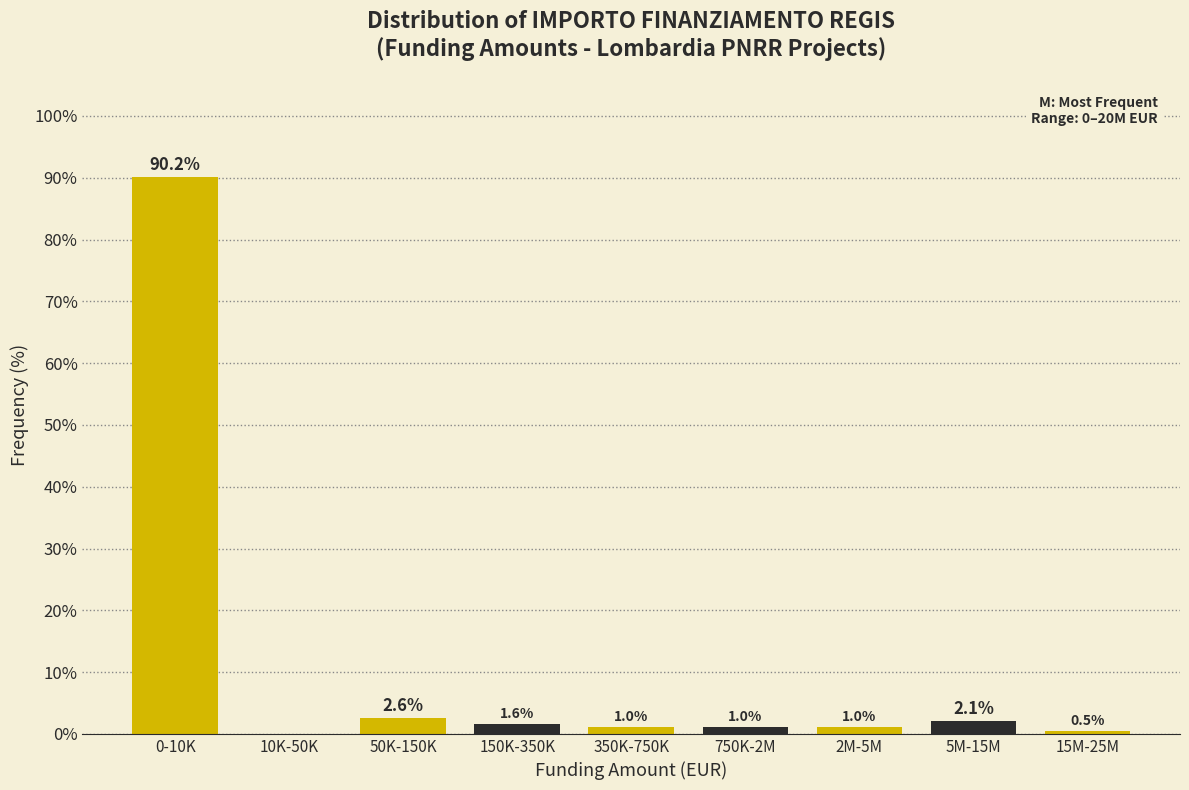

Reading left to right, list all the values displayed in this chart.

0-10K=90.2	10K-50K=0.0	50K-150K=2.6	150K-350K=1.6	350K-750K=1.0	750K-2M=1.0	2M-5M=1.0	5M-15M=2.1	15M-25M=0.5